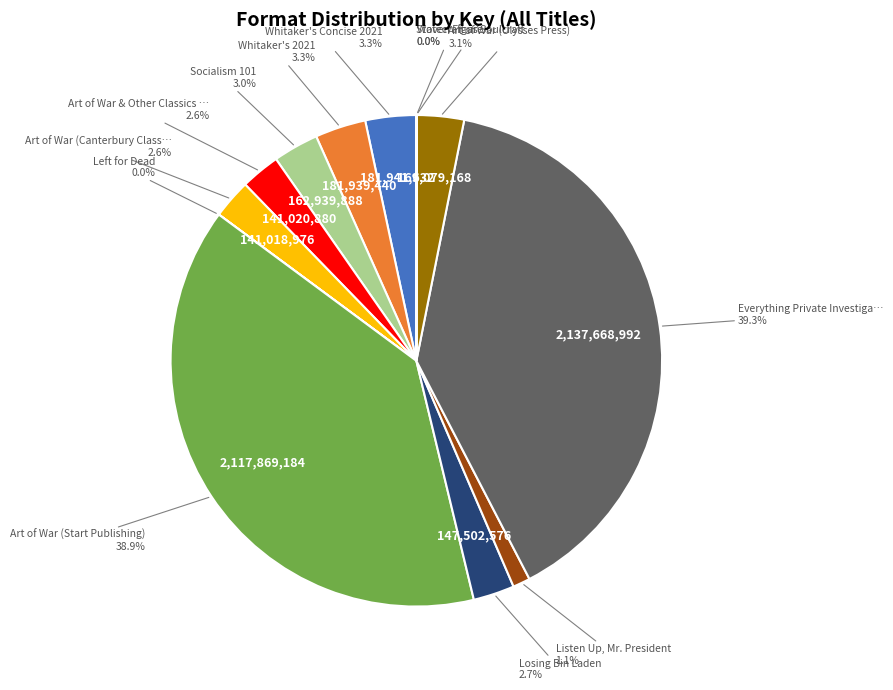

How many segments does this pie chart have?

13